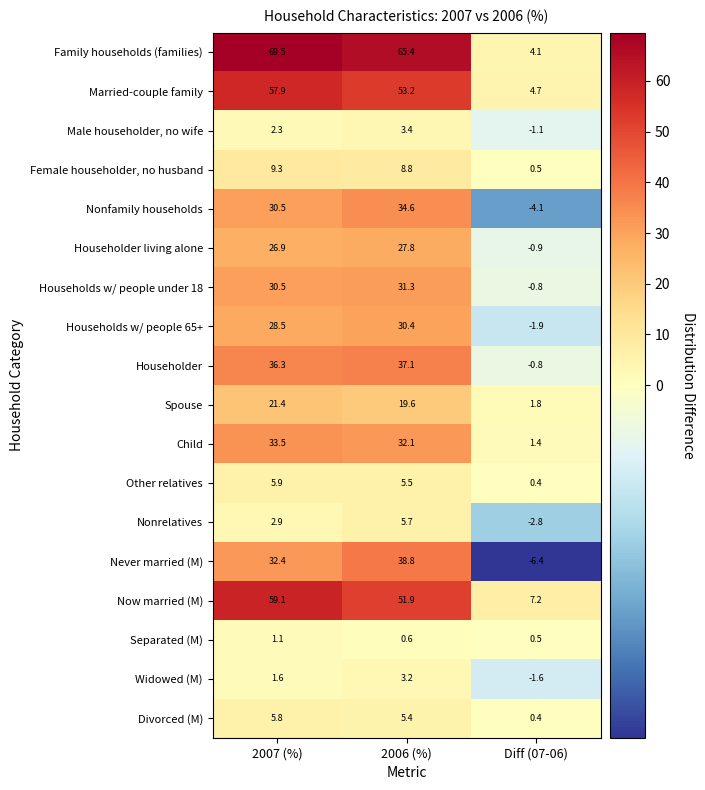

Which series changed the most between 2007 (%) and Diff (07-06)?

Family households (families)